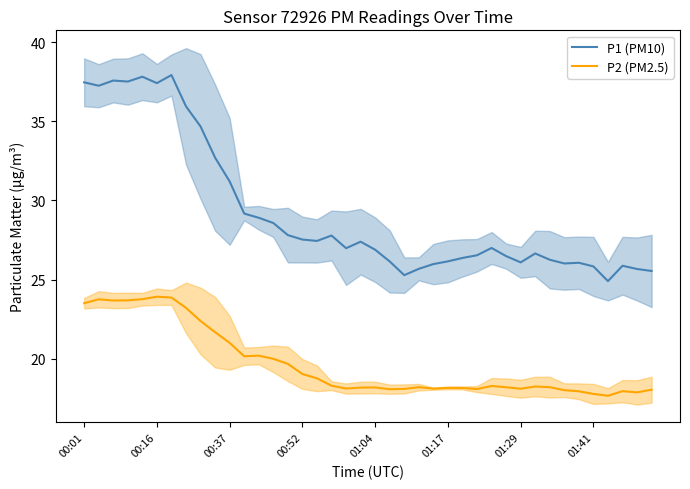

True or false: P1 (PM10) and P2 (PM2.5) cross at least once.

False